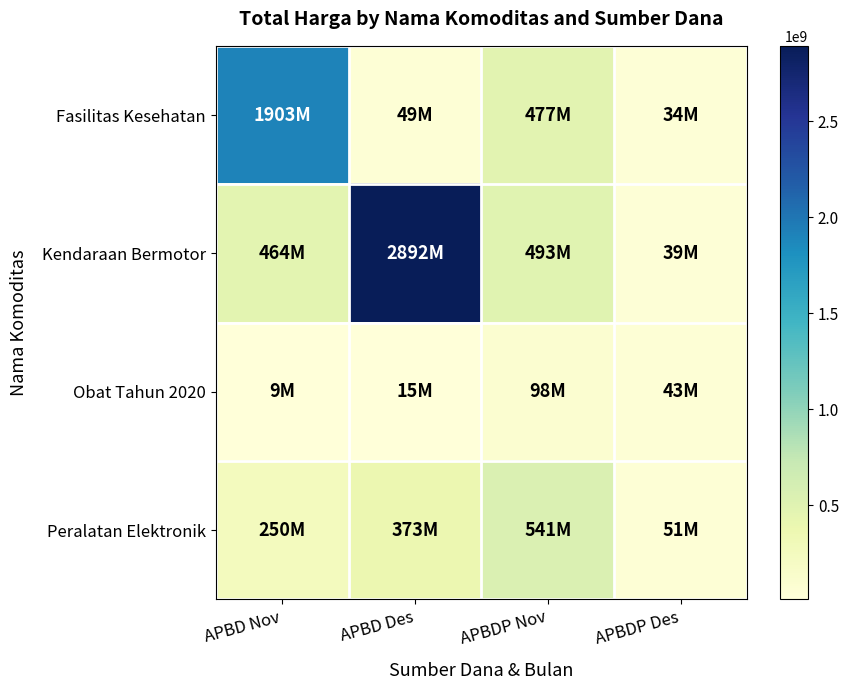

Which series has the largest total across all categories?

Kendaraan Bermotor